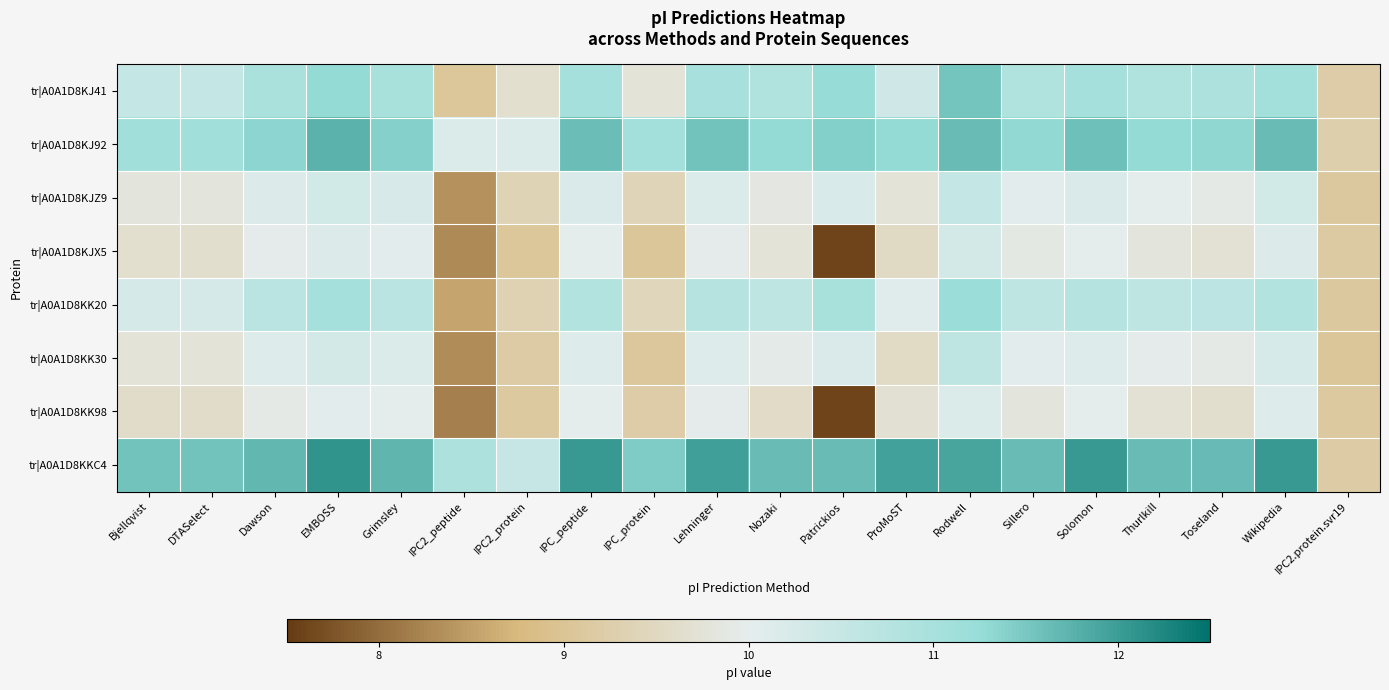

Which series has the largest total across all categories?

tr|A0A1D8KKC4